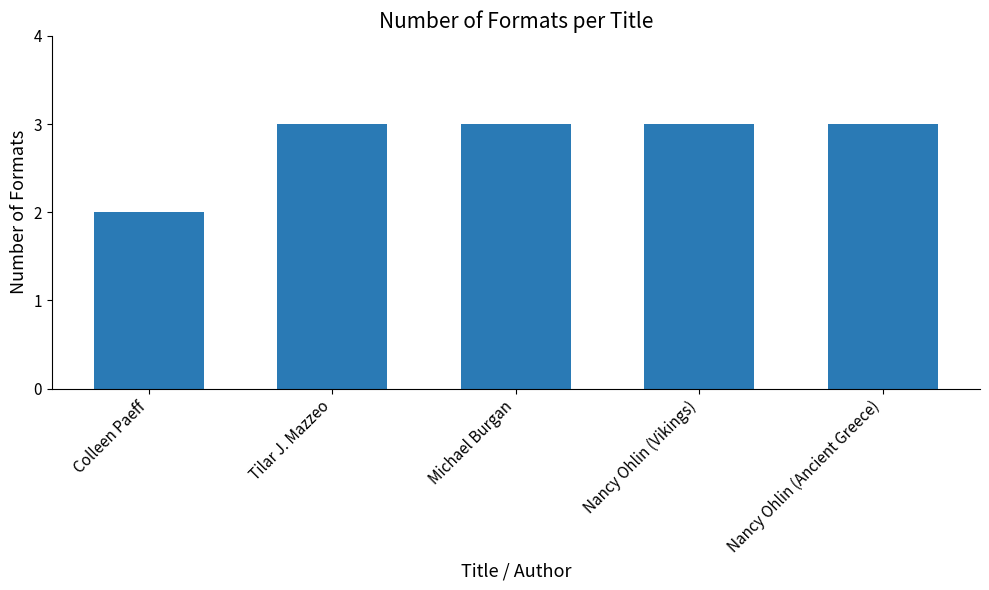

Reading left to right, extract all data points from this chart.

Colleen Paeff=2	Tilar J. Mazzeo=3	Michael Burgan=3	Nancy Ohlin (Vikings)=3	Nancy Ohlin (Ancient Greece)=3